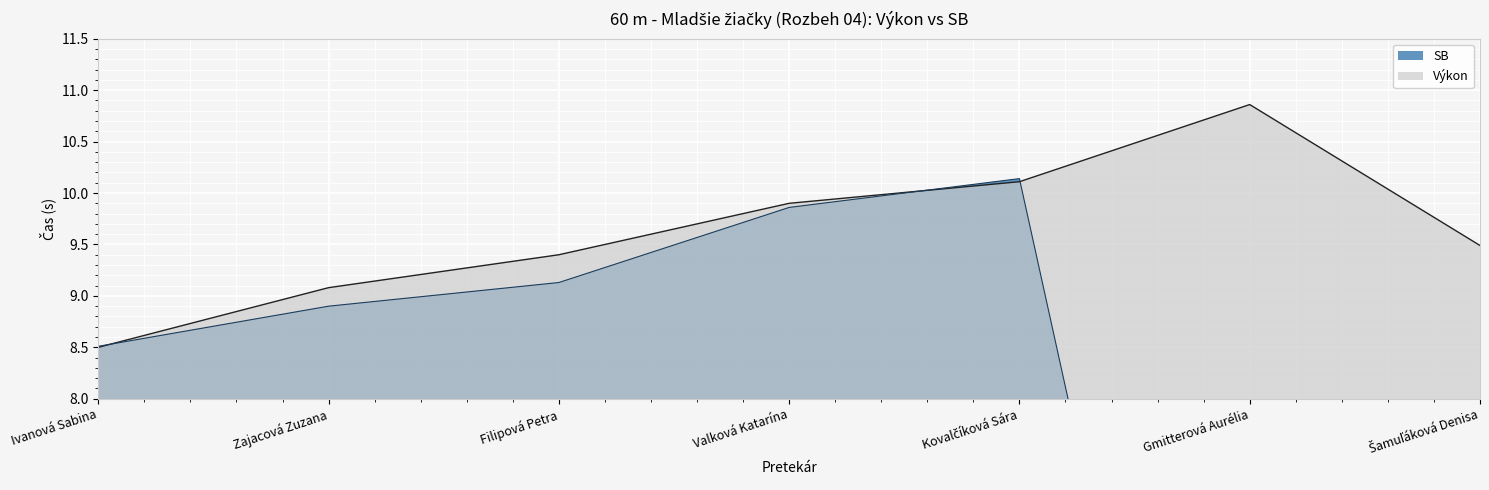

Rank the series at Ivanová Sabina from highest to lowest value.

SB, Výkon